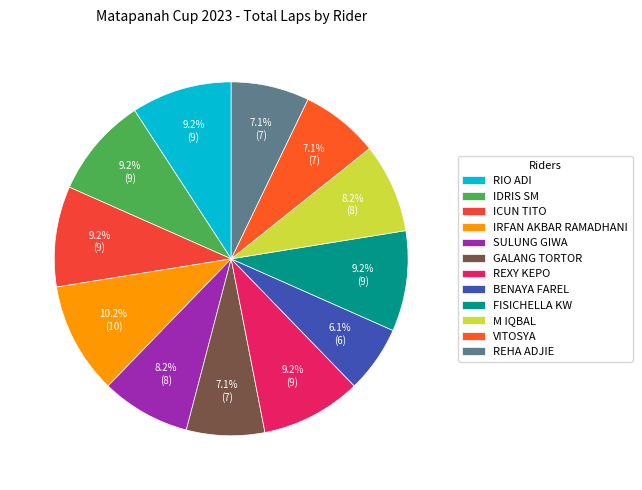

To the nearest percent, what portion does IRFAN AKBAR RAMADHANI represent?

10%